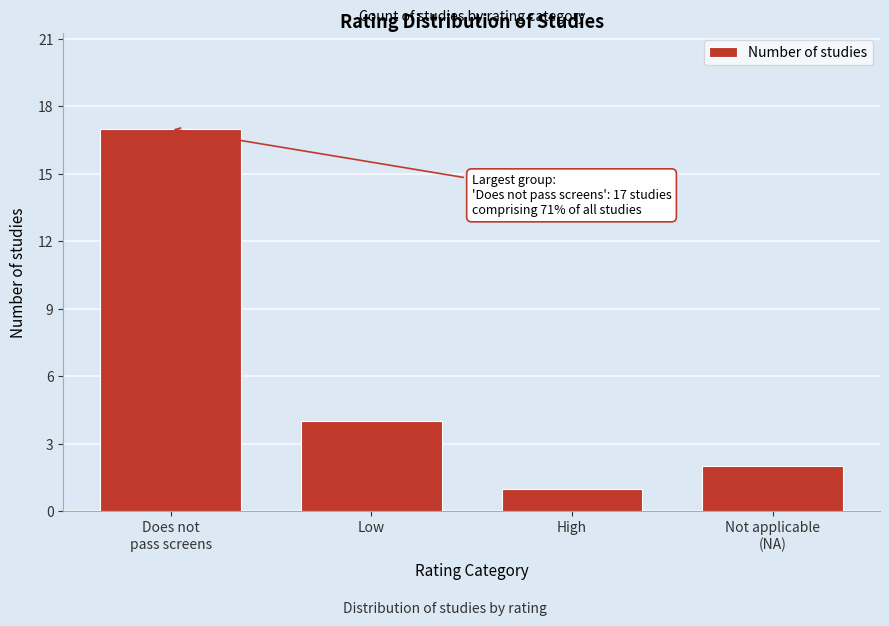

Reading right to left, what are all the values shown in this chart?

2	1	4	17